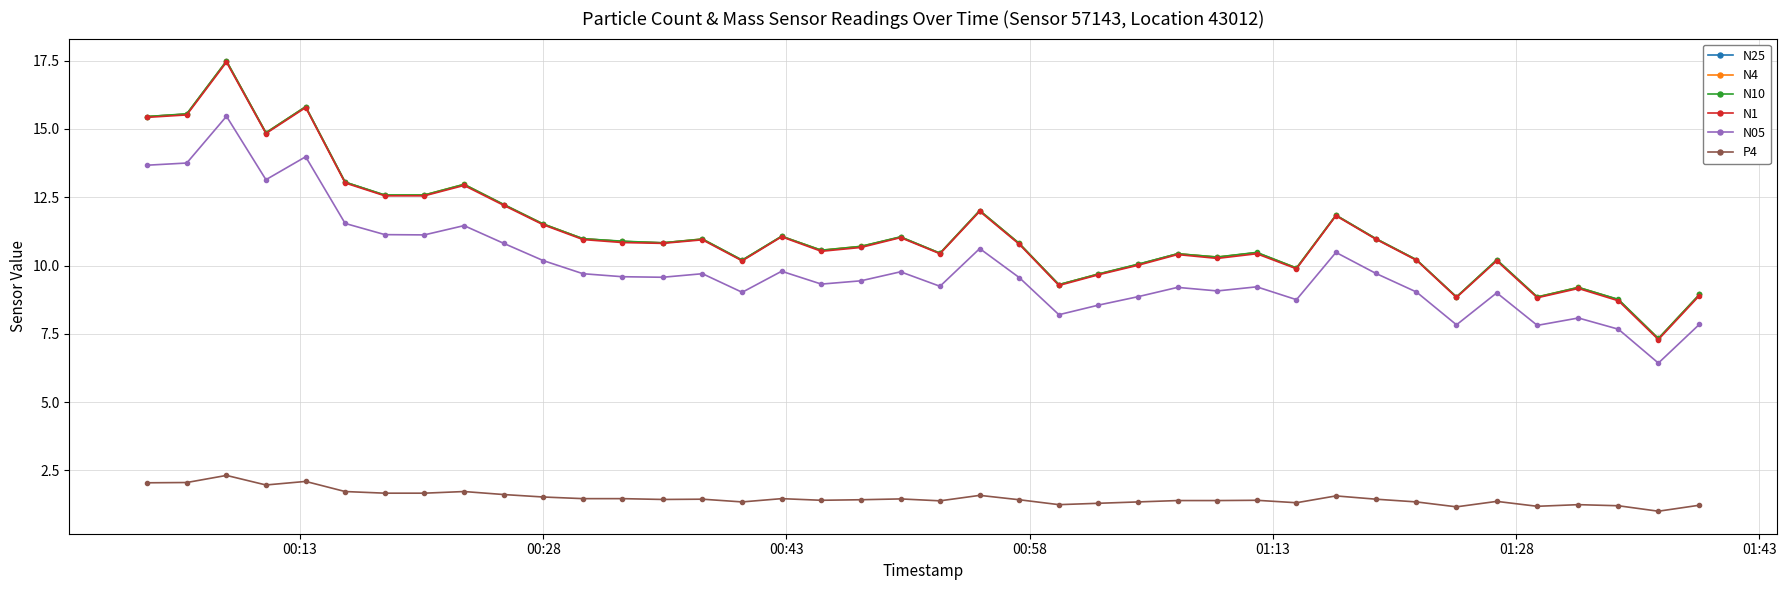

True or false: P4 has more than 0 interior local peaks.

True